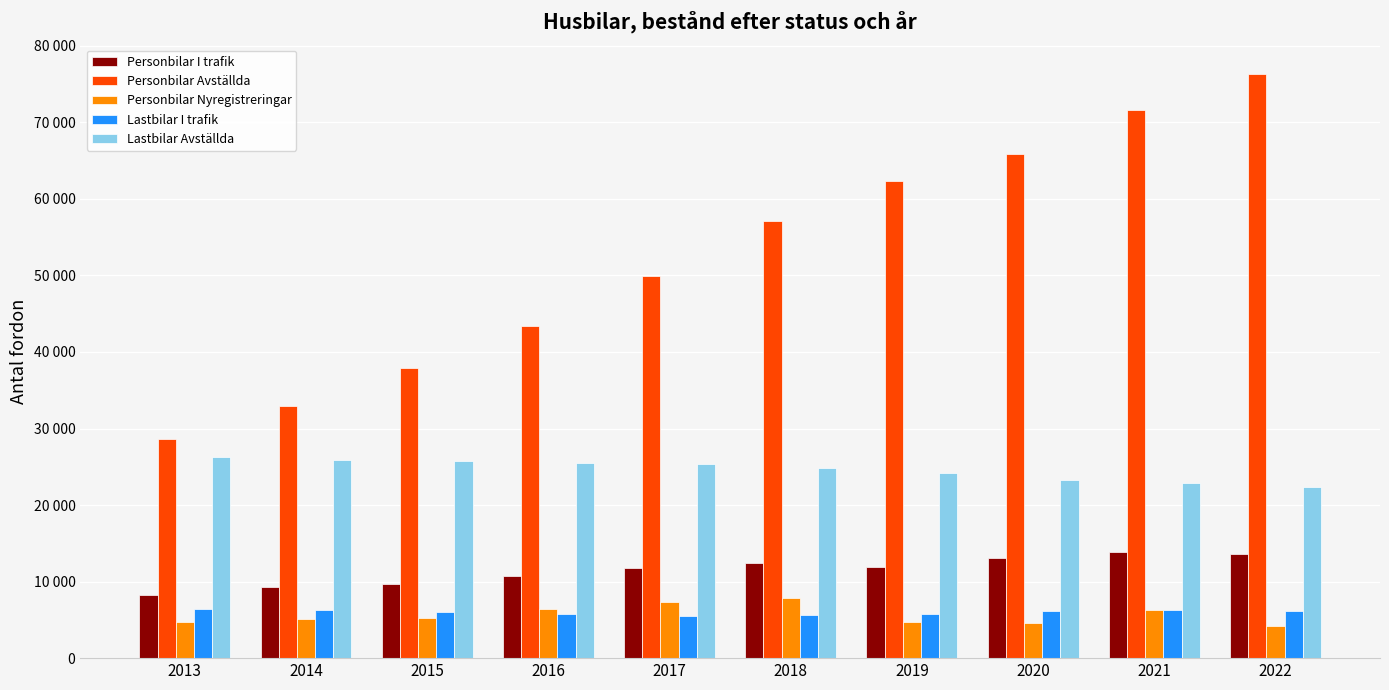

Reading left to right, what are all the values shown in this chart?

Personbilar I trafik: 2013=8229	2014=9274	2015=9706	2016=10793	2017=11713	2018=12399	2019=11969	2020=13127	2021=13890	2022=13605
Personbilar Avställda: 2013=28623	2014=32906	2015=37917	2016=43442	2017=49947	2018=57136	2019=62280	2020=65862	2021=71654	2022=76338
Personbilar Nyregistreringar: 2013=4747	2014=5167	2015=5286	2016=6482	2017=7356	2018=7856	2019=4721	2020=4647	2021=6324	2022=4239
Lastbilar I trafik: 2013=6396	2014=6263	2015=5976	2016=5741	2017=5510	2018=5593	2019=5740	2020=6202	2021=6245	2022=6207
Lastbilar Avställda: 2013=26240	2014=25900	2015=25694	2016=25471	2017=25302	2018=24785	2019=24232	2020=23327	2021=22819	2022=22405